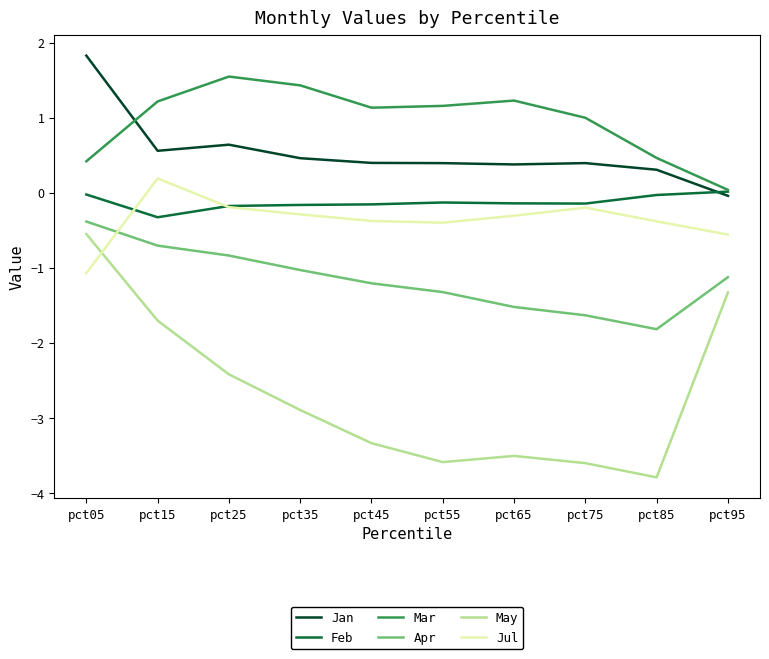

Rank the series by their maximum value, from lowest to highest.

May, Apr, Feb, Jul, Mar, Jan